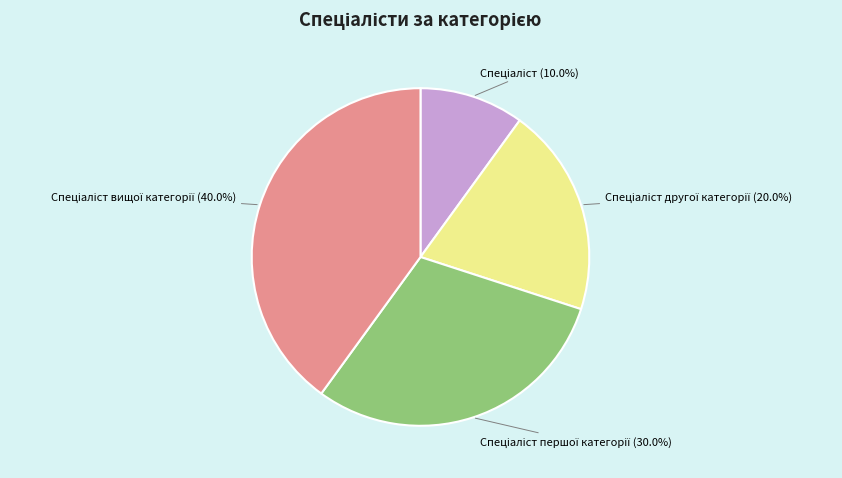

Is there a majority slice in this chart?

No